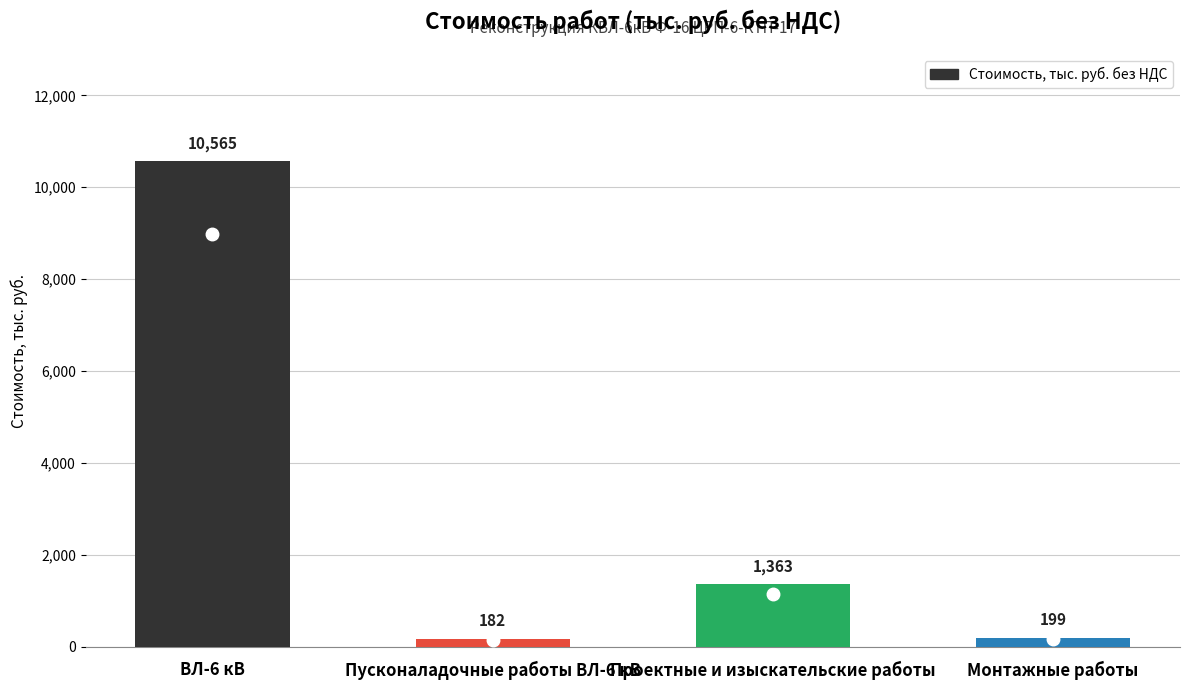

At which label does the data first exceed 1362?

ВЛ-6 кВ